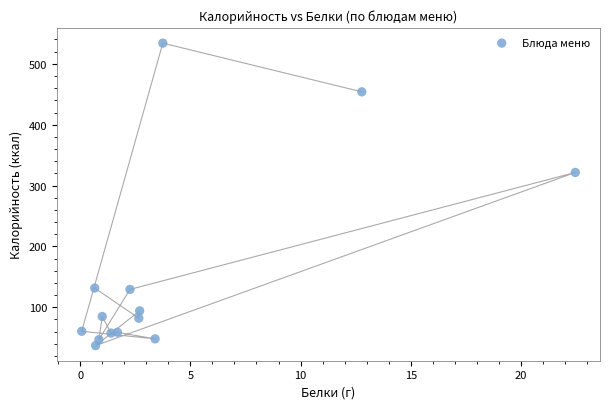

What Y value in the scatter plot is closest to 285?

321.5